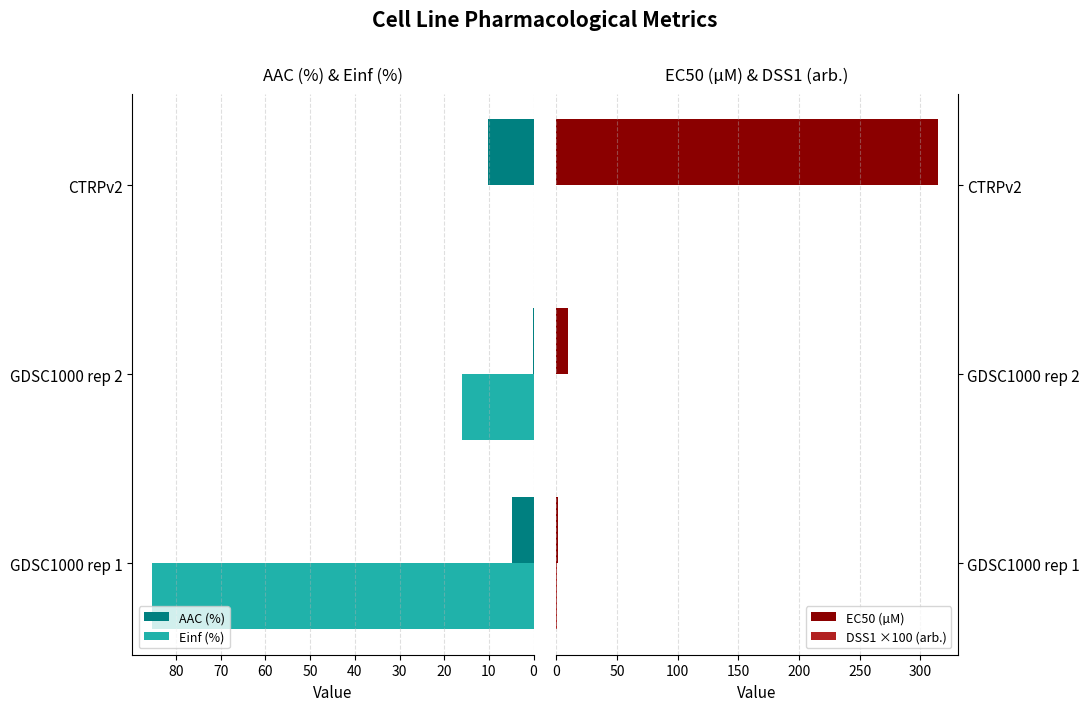

What are all the series names shown in the legend?

AAC (%), Einf (%), EC50 (µM), DSS1 ×100 (arb.)